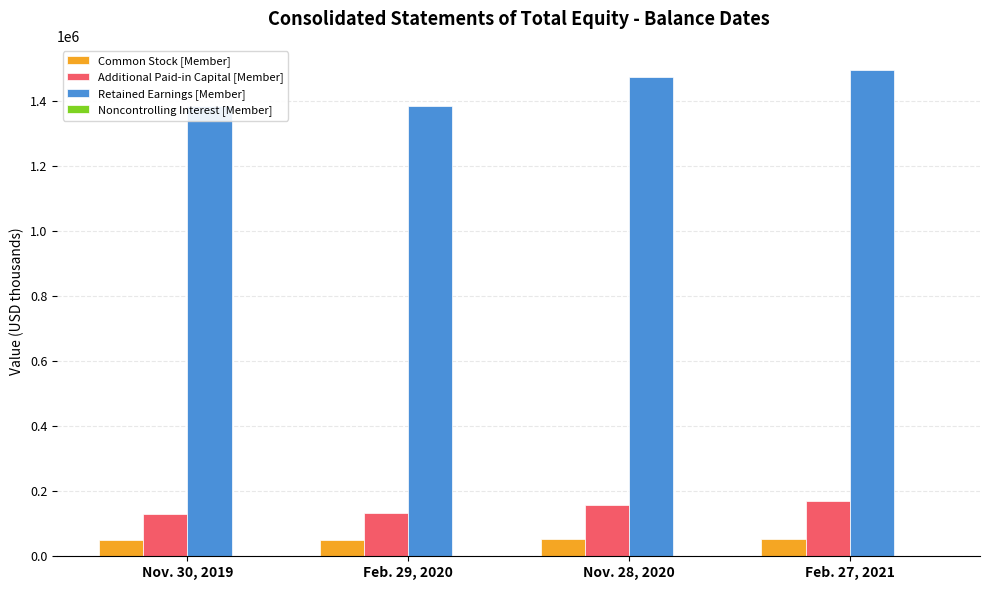

Reading left to right, list all the values displayed in this chart.

Common Stock [Member]: 51241	51407	51907	52155
Additional Paid-in Capital [Member]: 130295	132851	157867	169010
Retained Earnings [Member]: 1384411	1385993	1474406	1495655
Noncontrolling Interest [Member]: 442	452	541	546